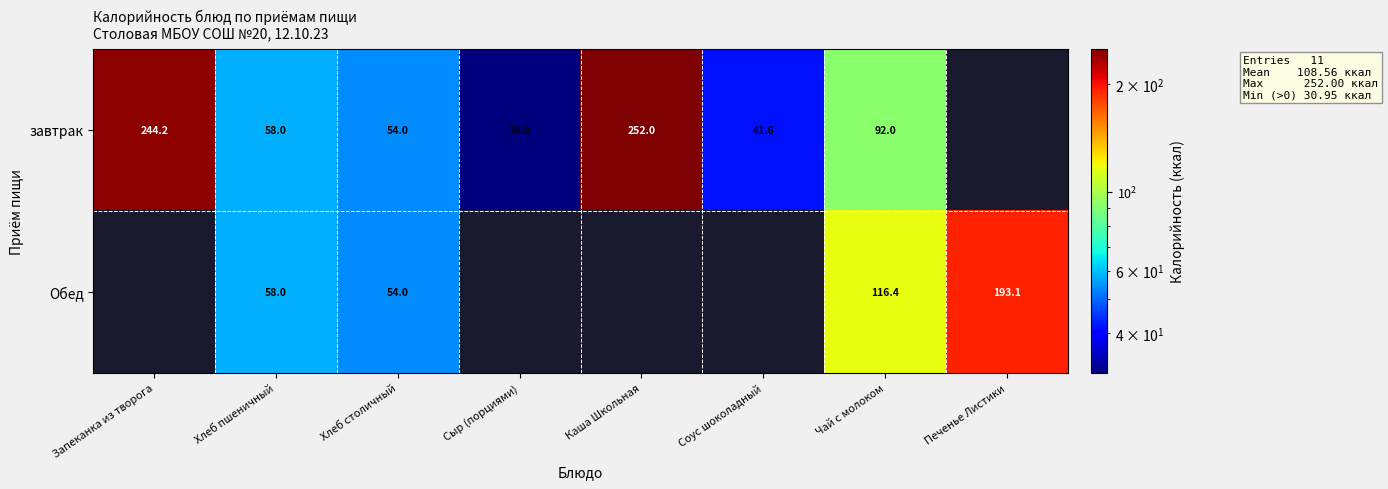

The завтрак series shows 40.4 at Хлеб пшеничный. True or false?

False